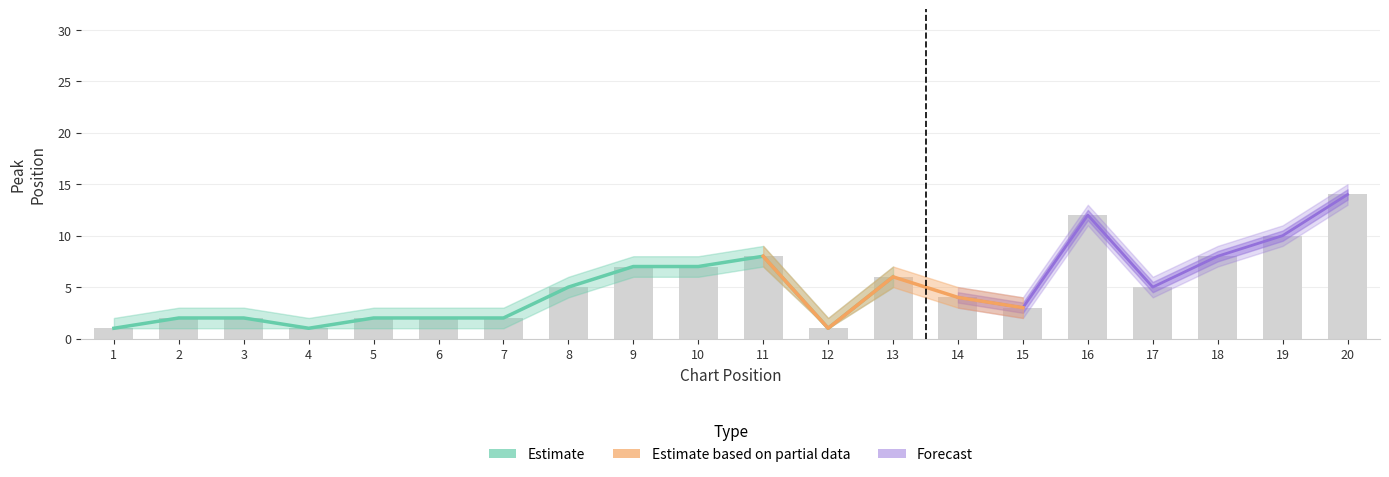

What is the minimum value shown in the chart?

1